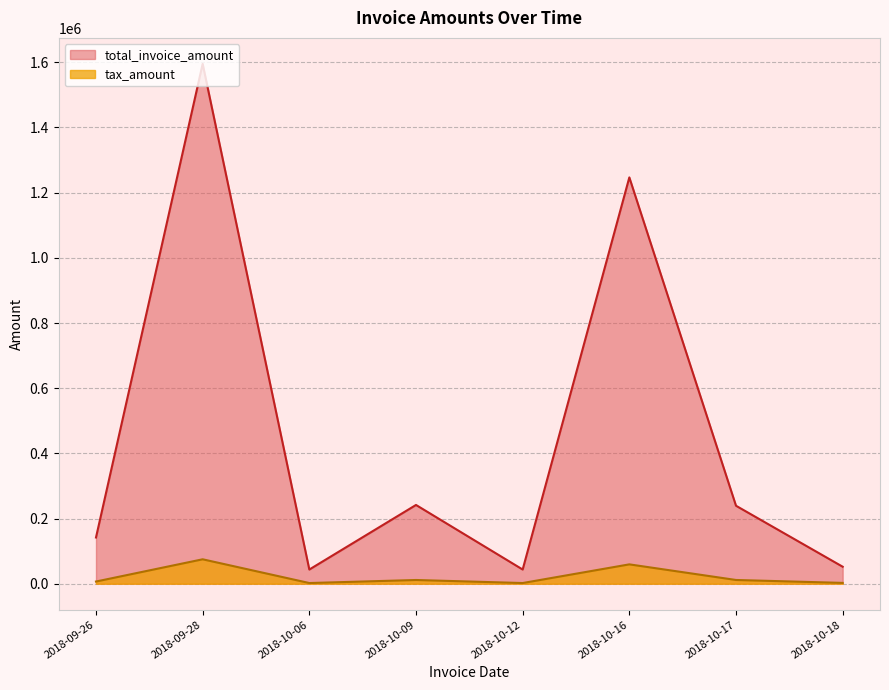

Where is the first local maximum for total_invoice_amount?

2018-09-28